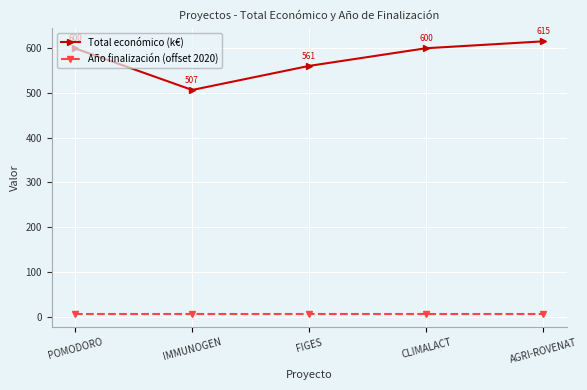

Which series has the largest total across all categories?

Total económico (k€)